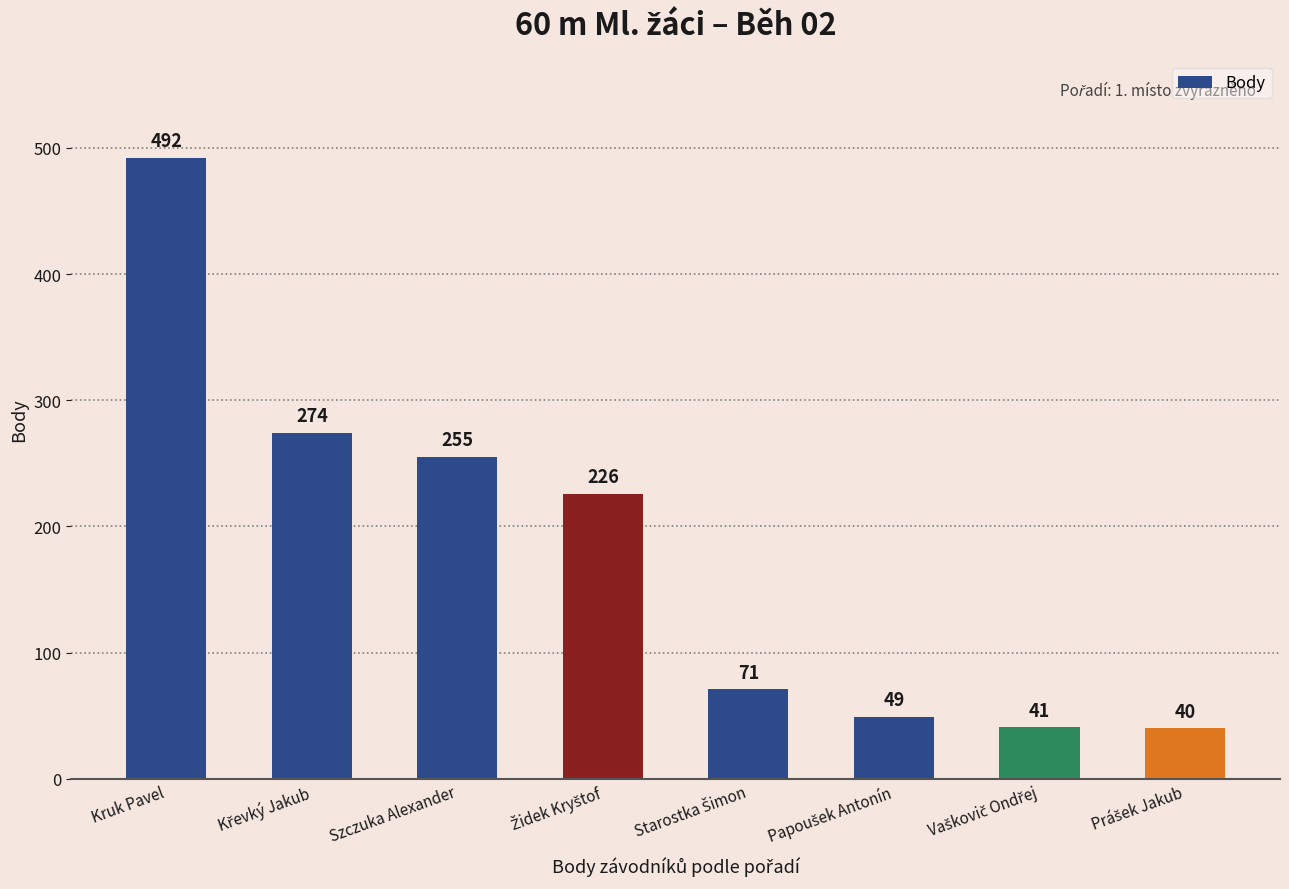

Reading left to right, list all the values displayed in this chart.

492	274	255	226	71	49	41	40